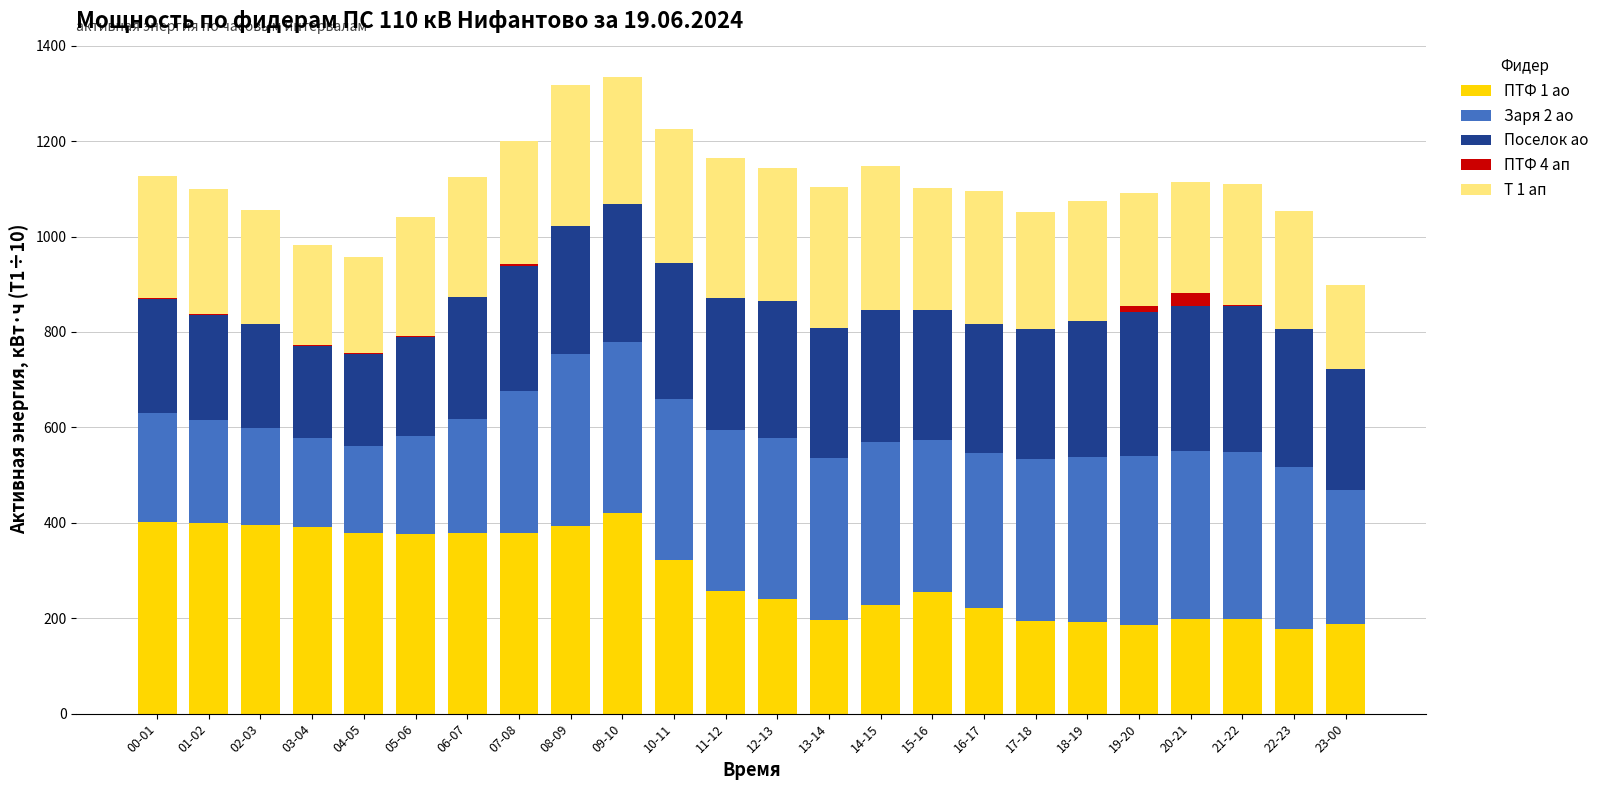

What are all the series names shown in the legend?

ПТФ 1 ао, Заря 2 ао, Поселок ао, ПТФ 4 ап, Т 1 ап